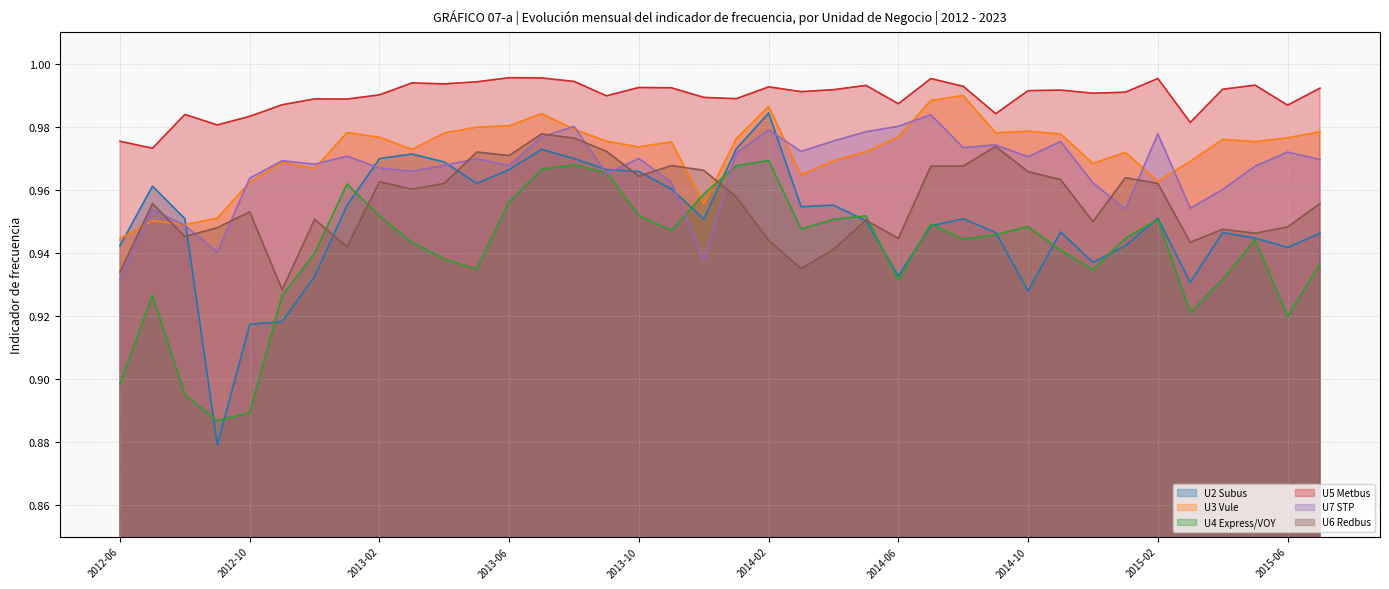

Which series changed the most between 2012-10 and 2012-11?

U4 Express/VOY